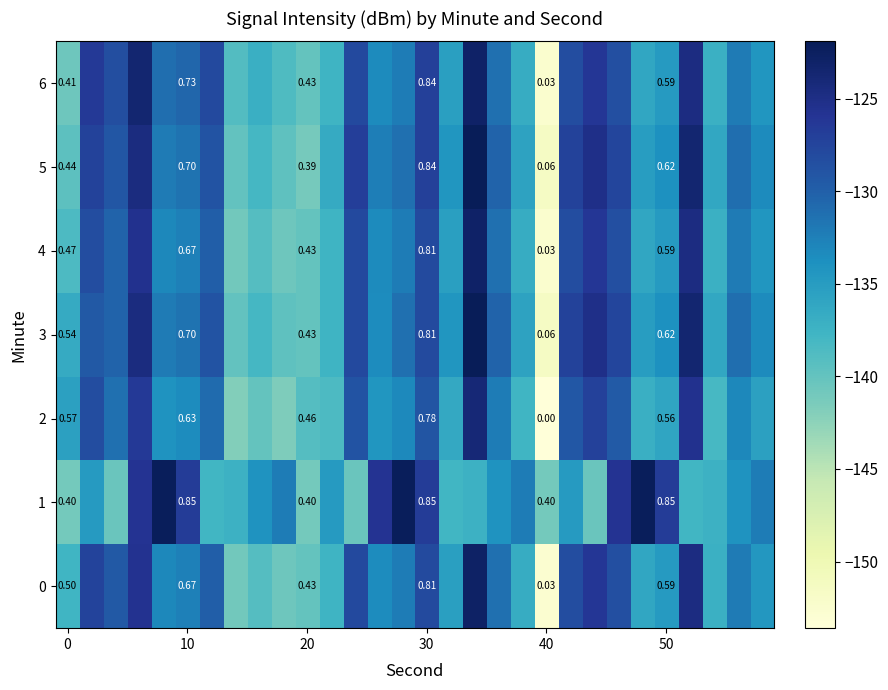

What is the total value across all series at 0?

3.3